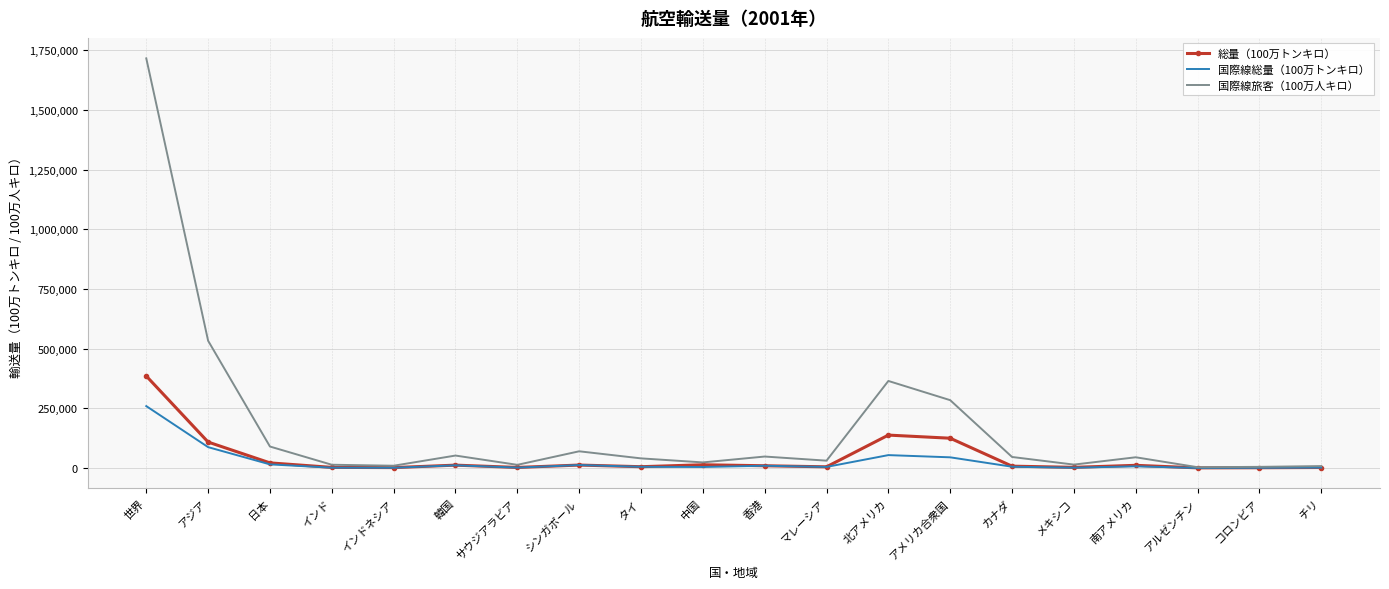

List the series in order of their peak value, lowest first.

国際線総量（100万トンキロ）, 総量（100万トンキロ）, 国際線旅客（100万人キロ）